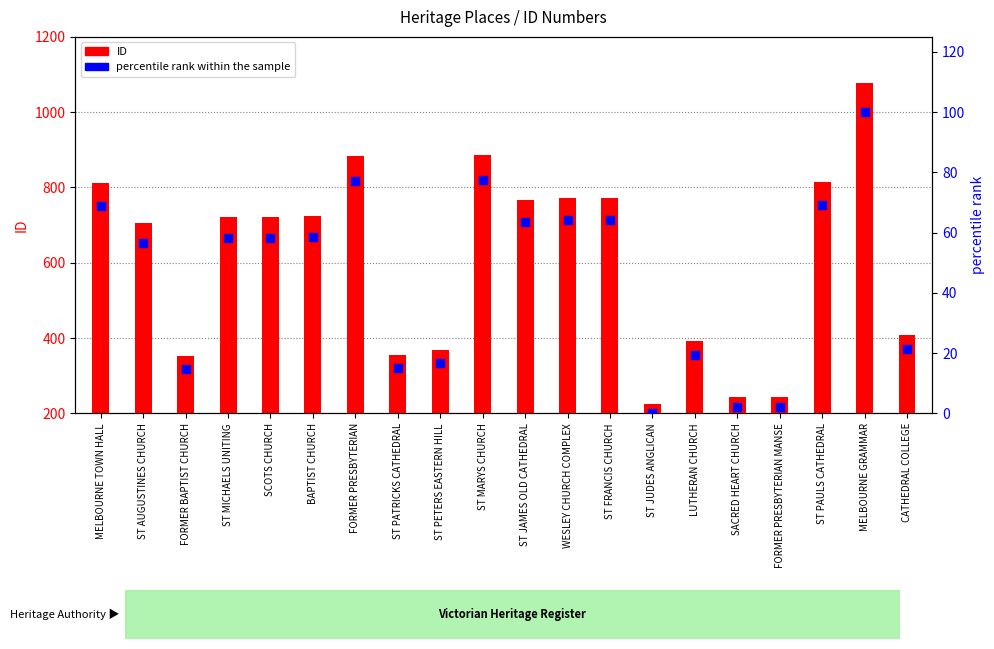

Which series has the largest Y range (max minus min)?

ID